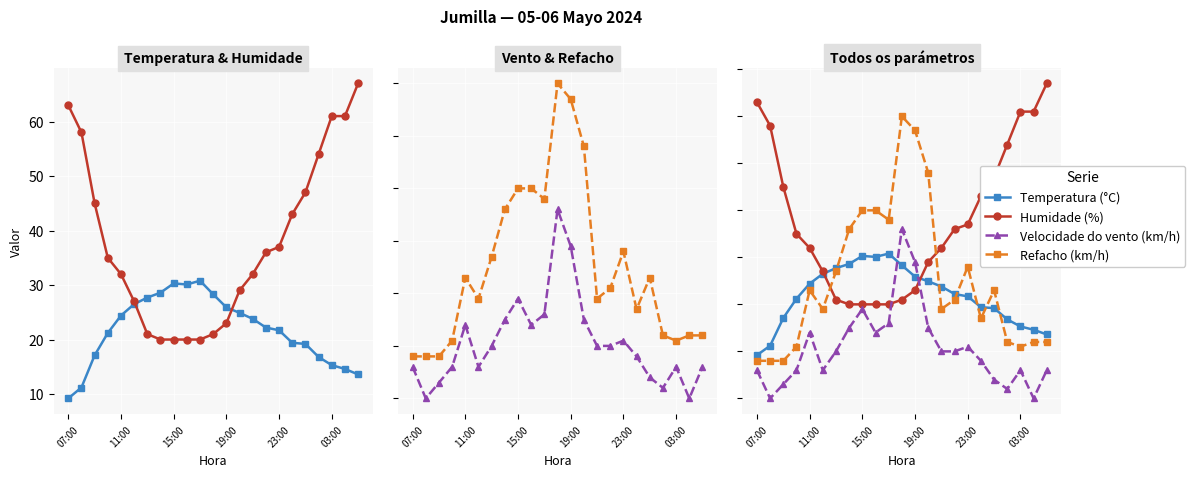

Is the value of Velocidade do vento (km/h) at 21 greater than the value of Temperatura (°C) at 23:00?

No